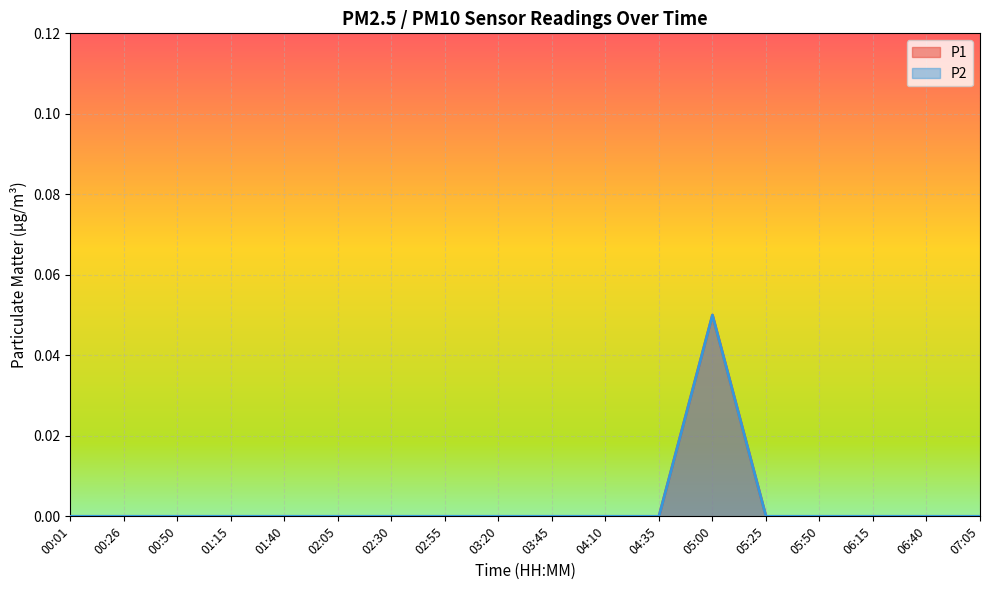

How many positive values does the P2 series have?

1